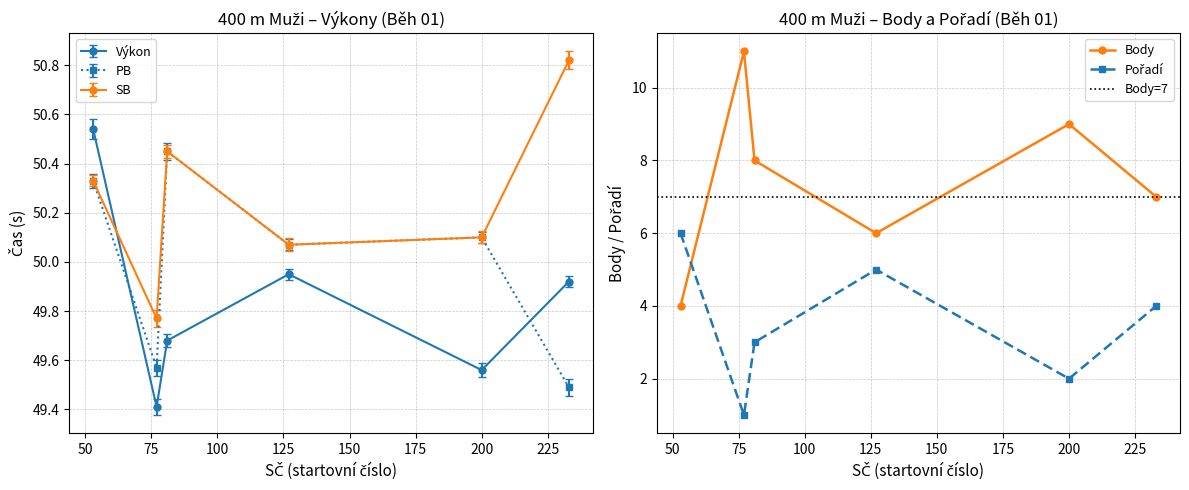

True or false: Body and PB intersect in this chart.

False